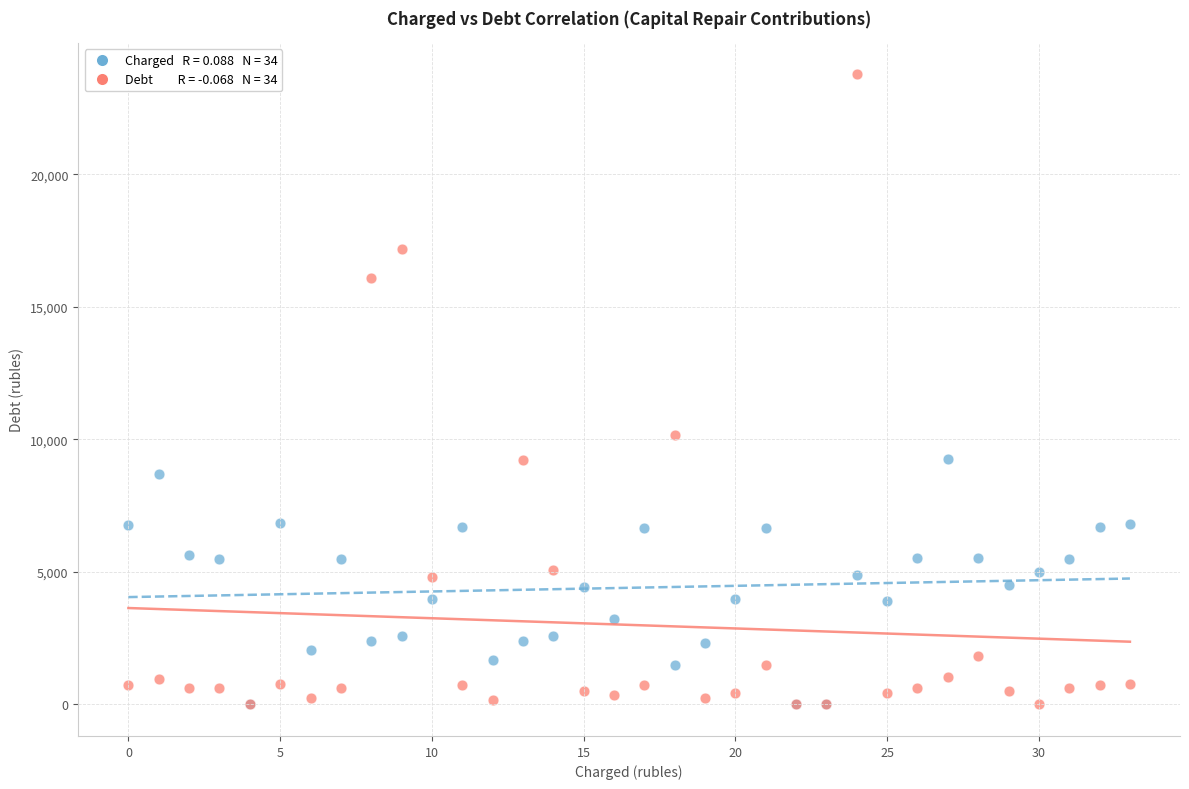

Across all series, what Y value is closest to 11879?

10150.1